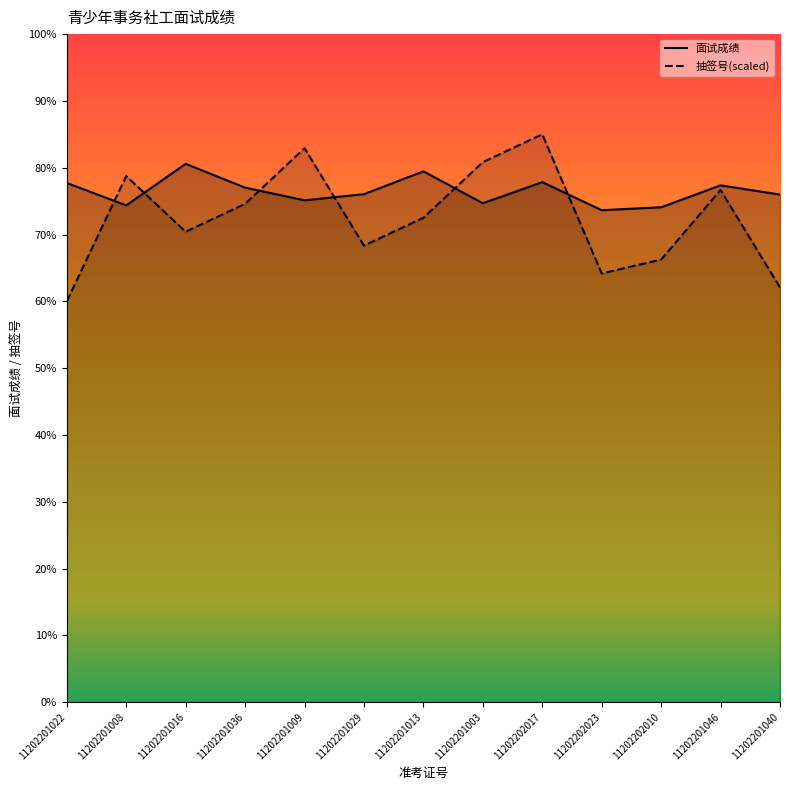

How many distinct data groups are displayed?

2